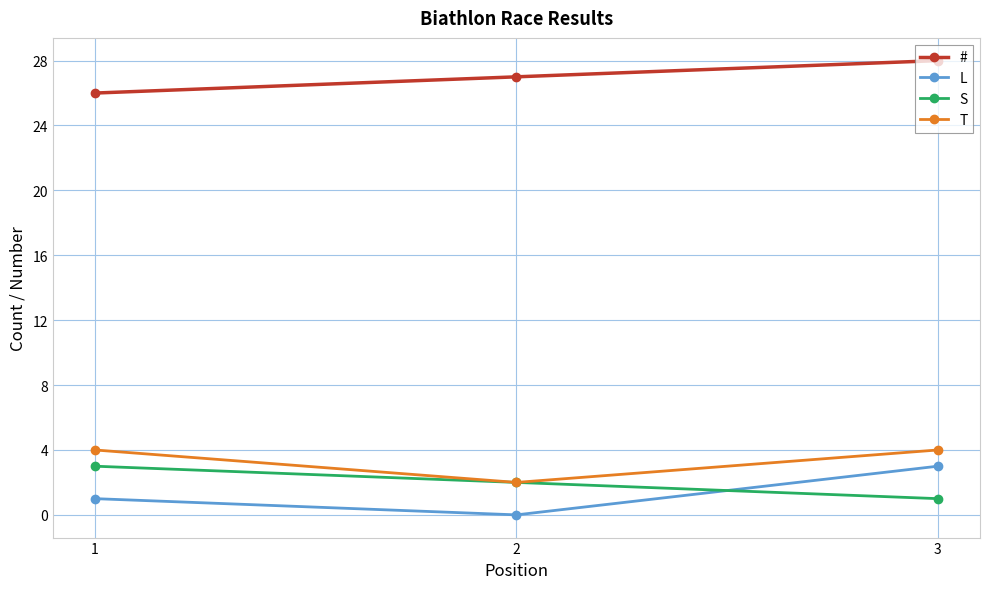

What is the difference between the maximum and second lowest values in the # series?

1